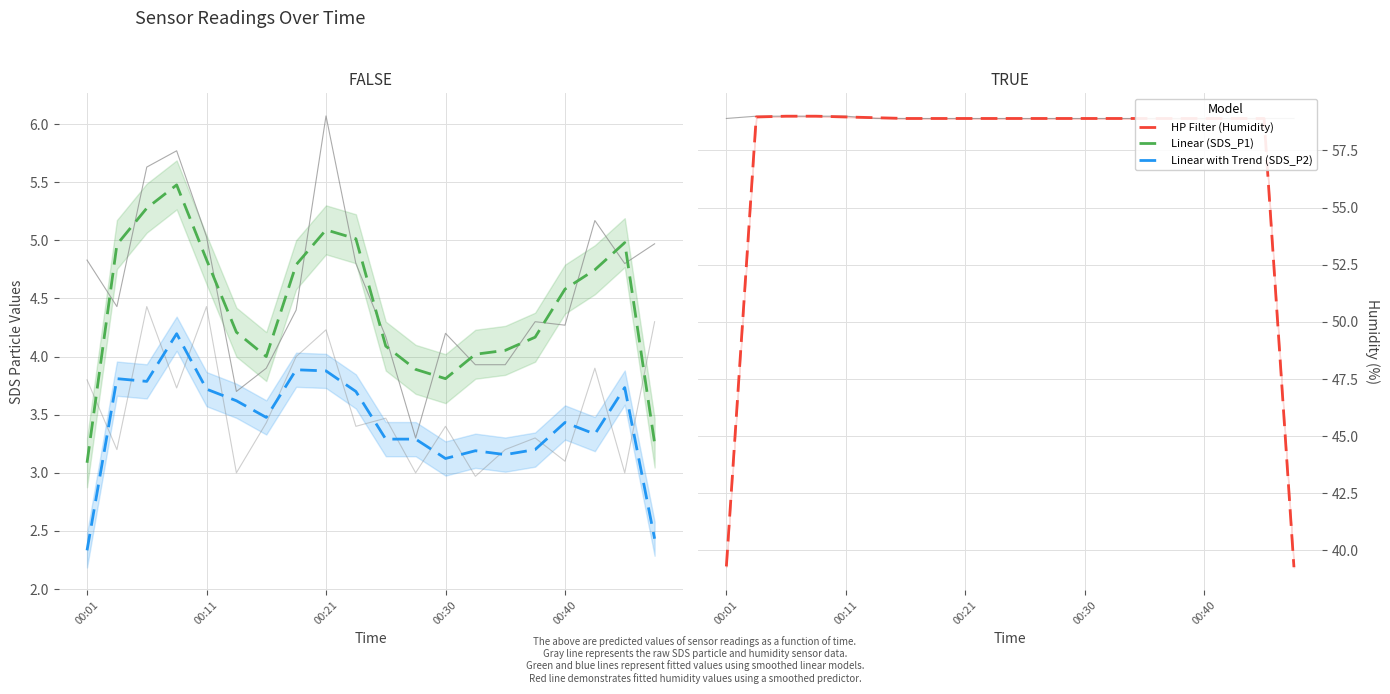

Which series changed the most between 00:11 and 00:40?

SDS_P2